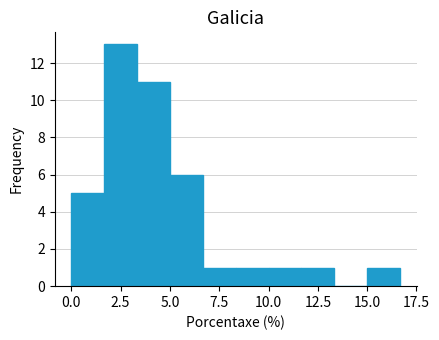

Around what value on the x-axis is the tallest bar? Give the approximate position of its centre, as read against the axis.

2.5